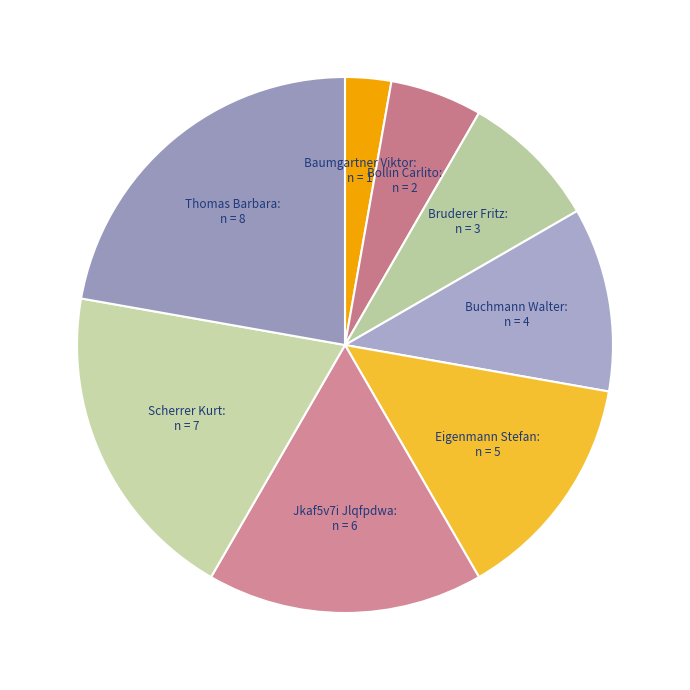

Does Bollin Carlito represent more than half of the total?

No